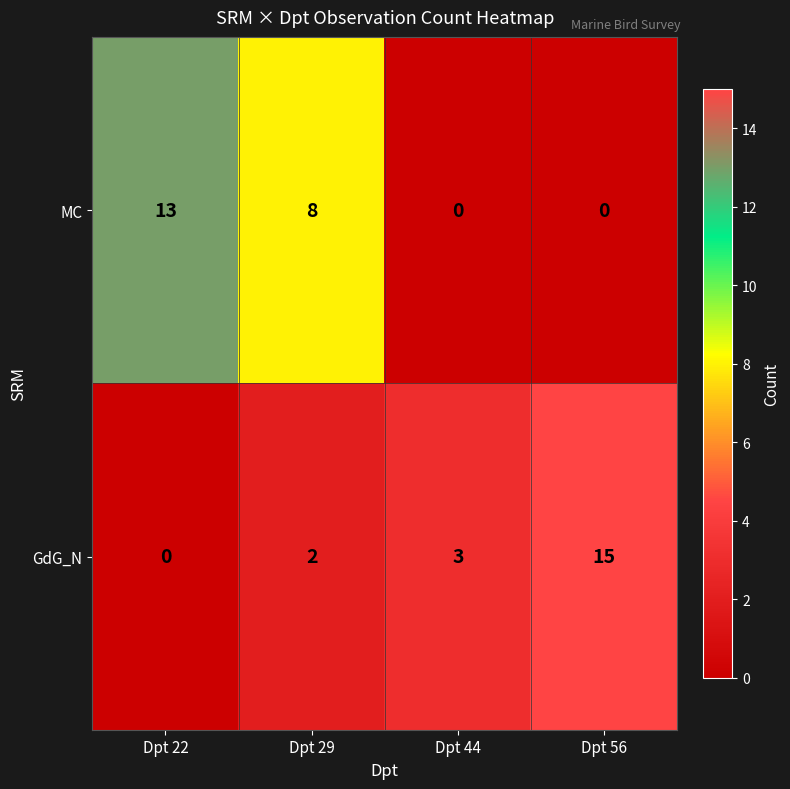

What is the difference between the highest and lowest values at Dpt 22?

13